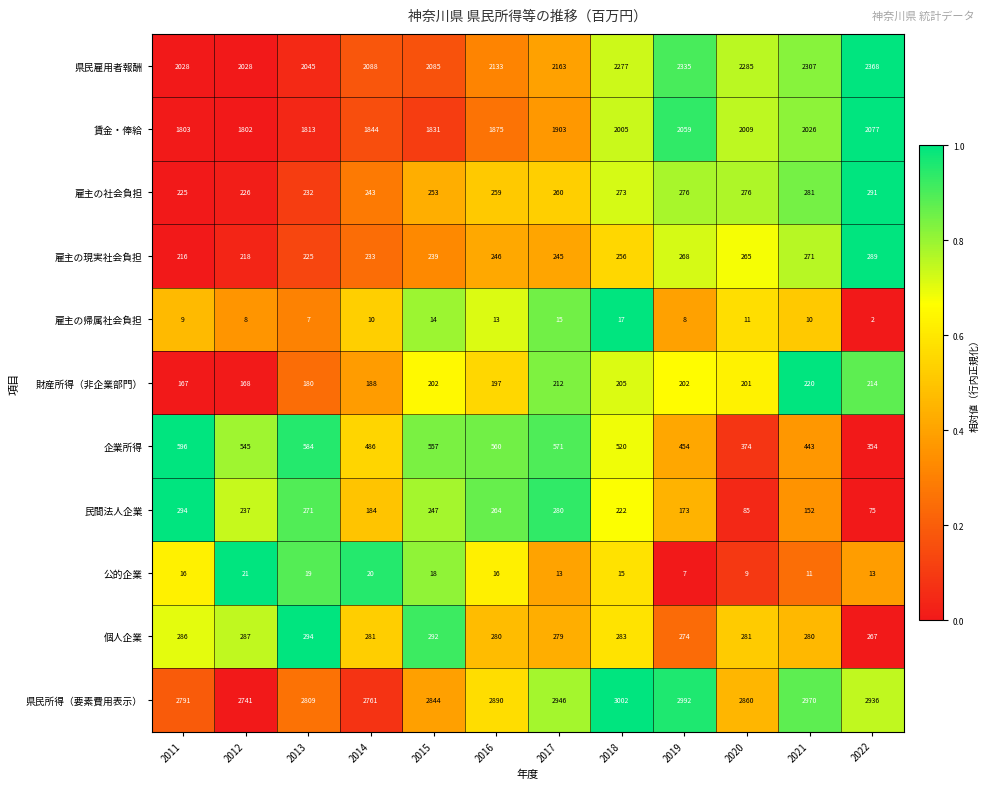

Is it true that 民間法人企業 equals 44 at 2021?

False